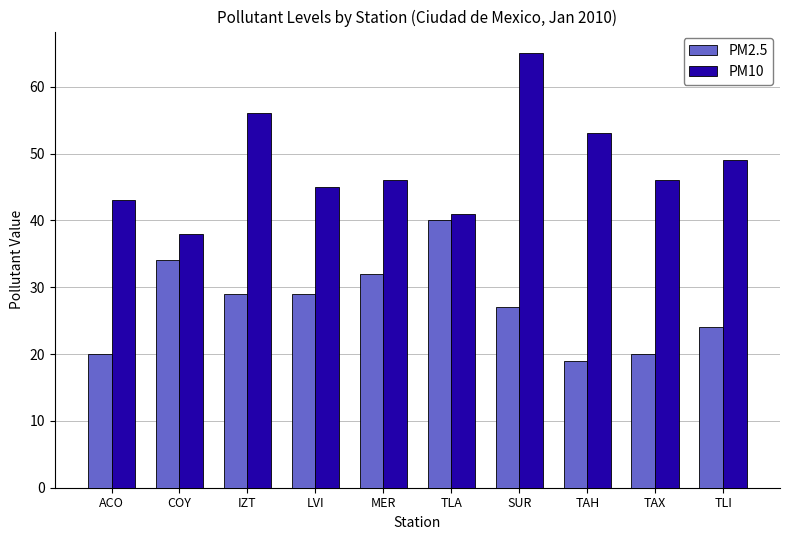

Rank the series by their maximum value, from highest to lowest.

PM10, PM2.5